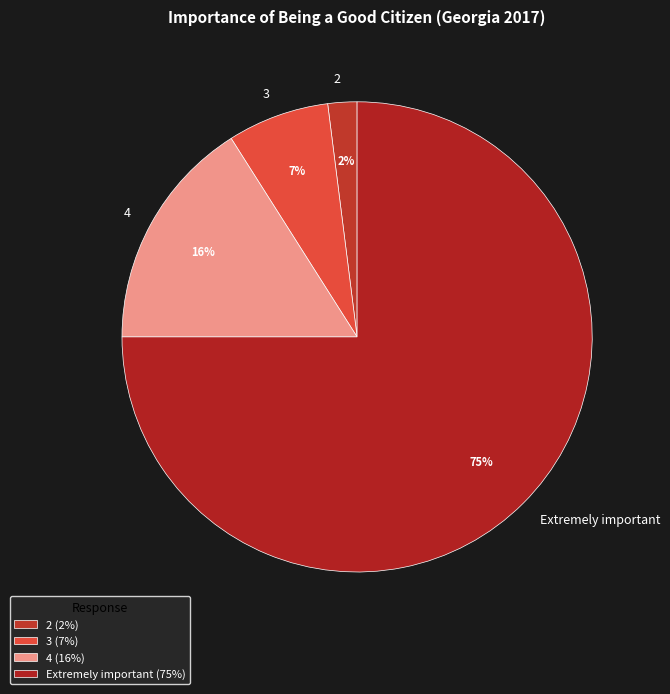

True or false: 4 accounts for 30% of the total.

False